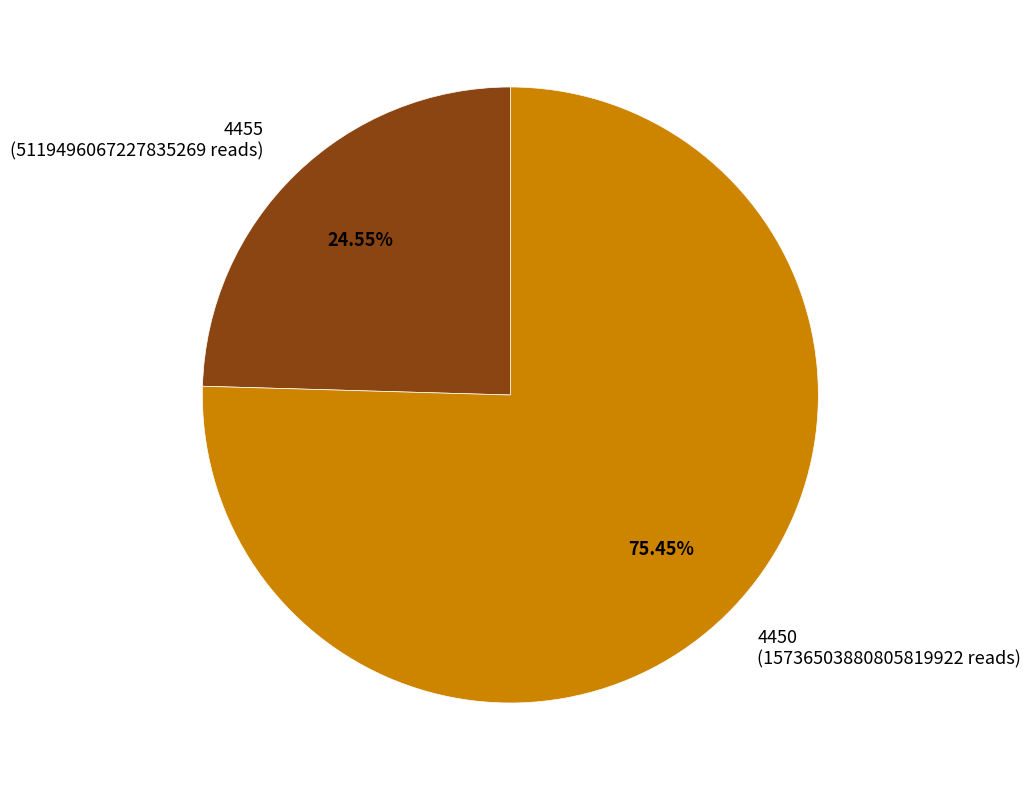

Is there any slice that represents more than half of the pie?

Yes